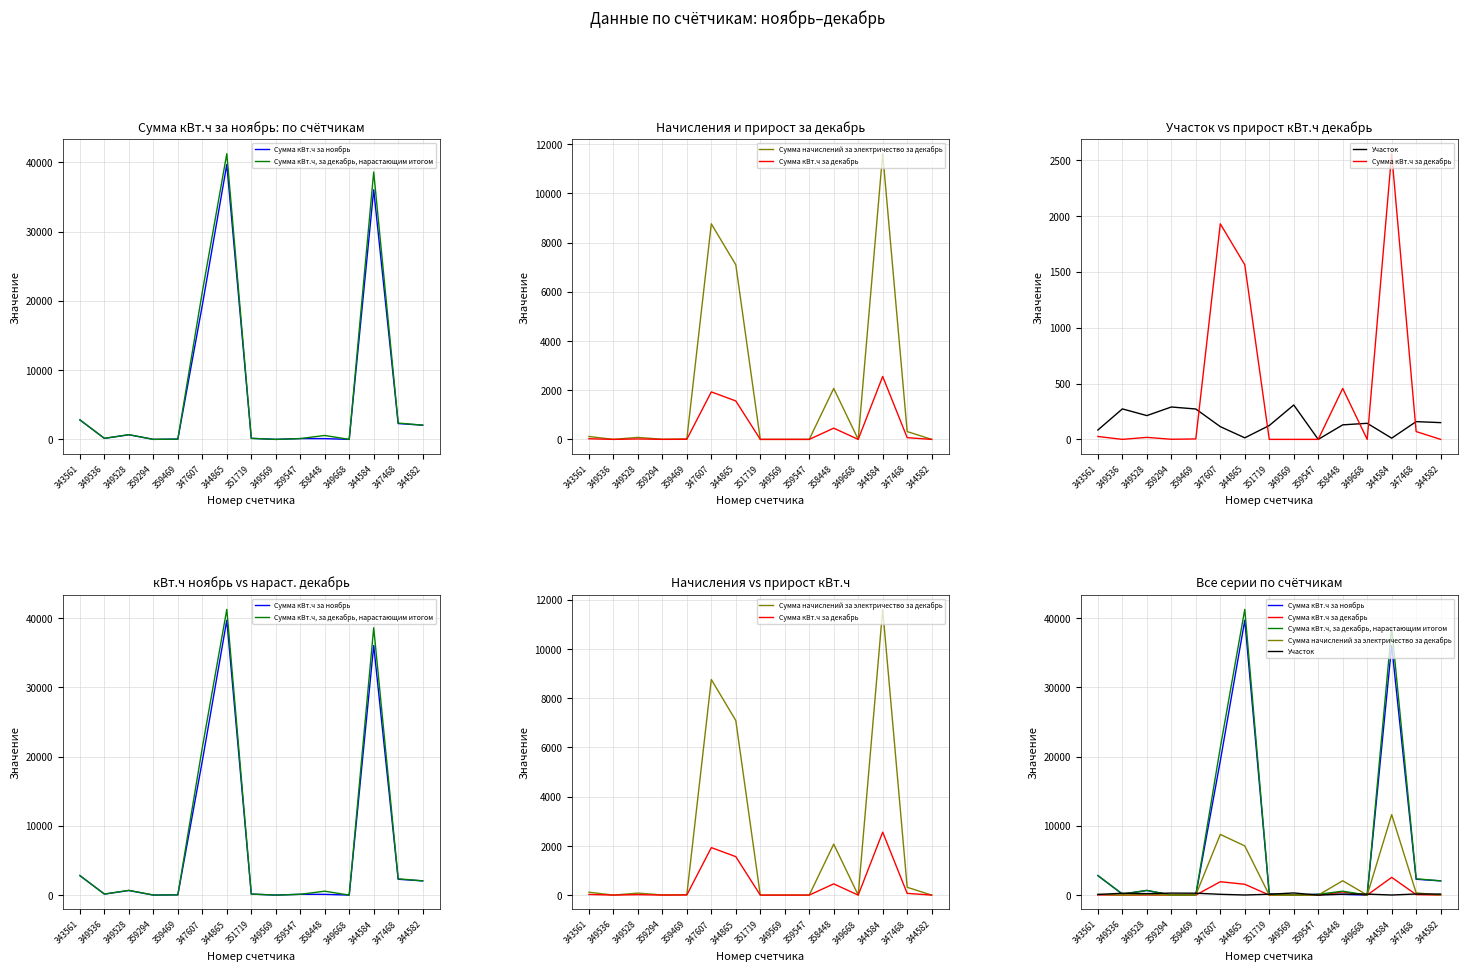

How many values in the Участок series are below 144?

7